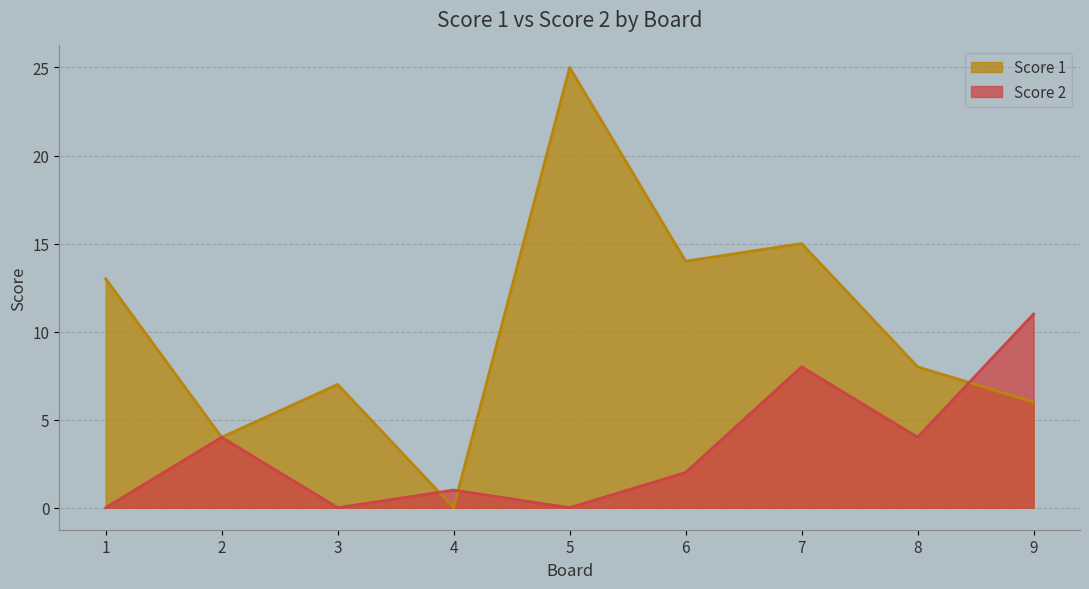

What is the difference between the Score 1 values at 6 and 9?

8